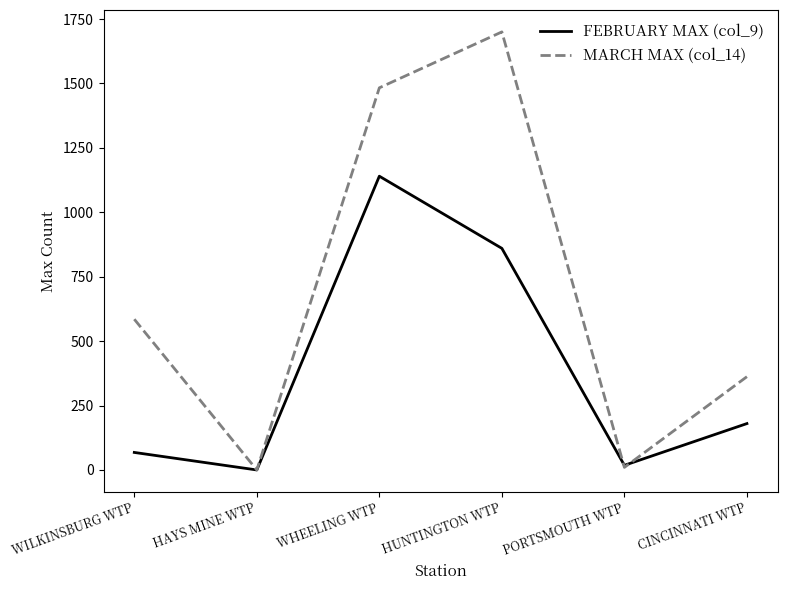

What is the approximate value of MARCH MAX (col_14) at WHEELING WTP, to the nearest 100?

1500